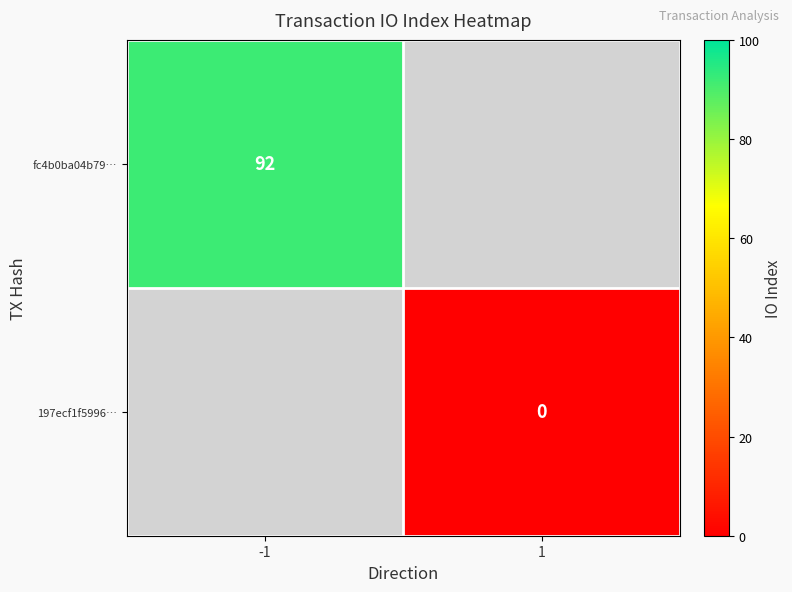

The value of fc4b0ba04b79… at -1 is 135. True or false?

False